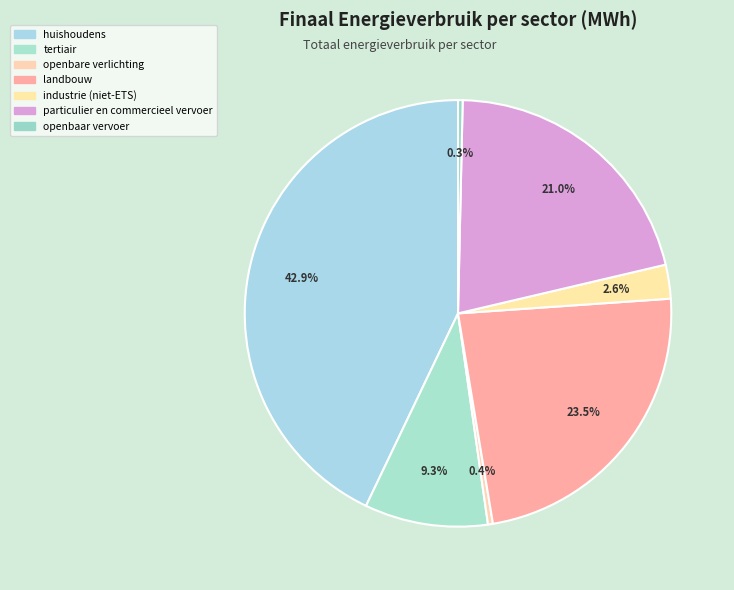

To the nearest percent, what is the average slice percentage?

14%